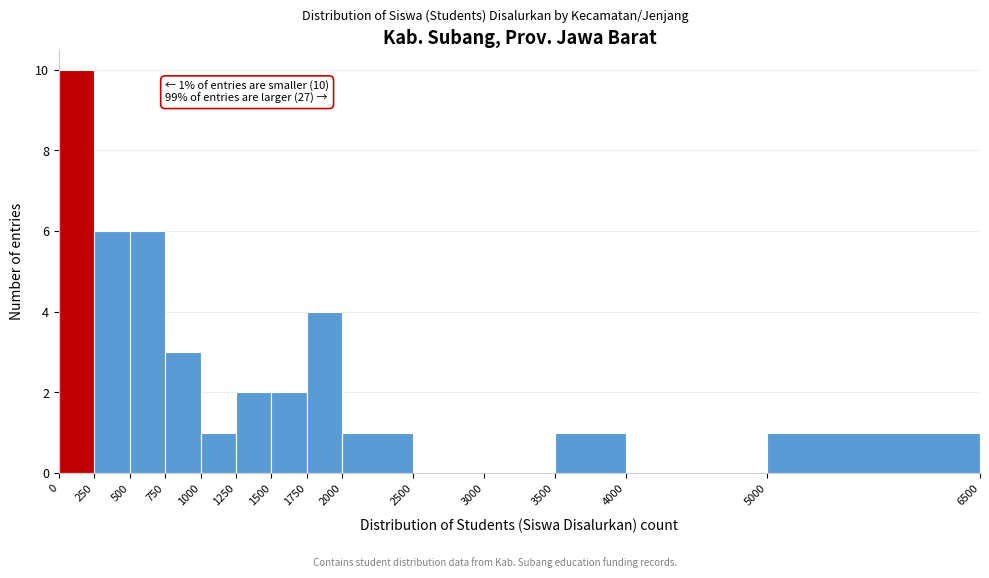

Over which range of the x-axis is the bar tallest?

0 to 250